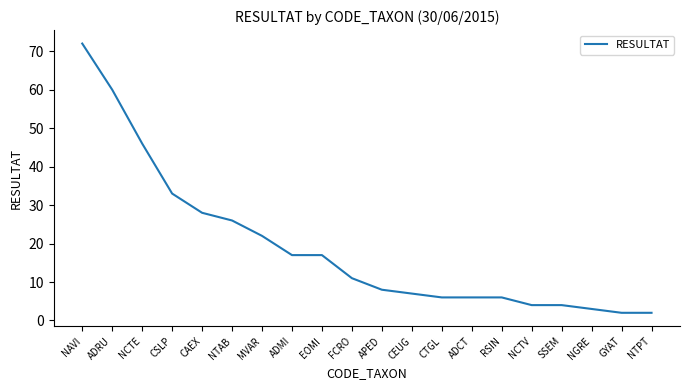

Where is the data nearest to the value 37?

CSLP